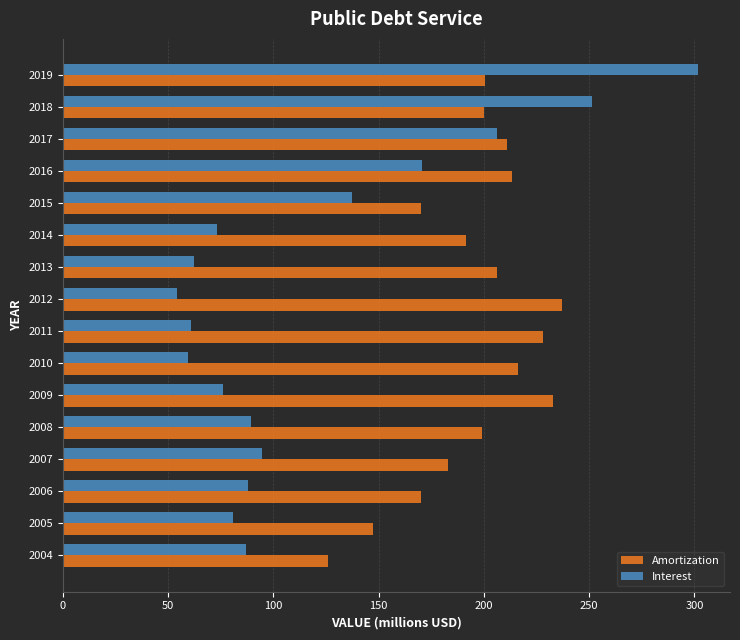

What is the difference between the maximum and second lowest values in the Interest series?

242.4